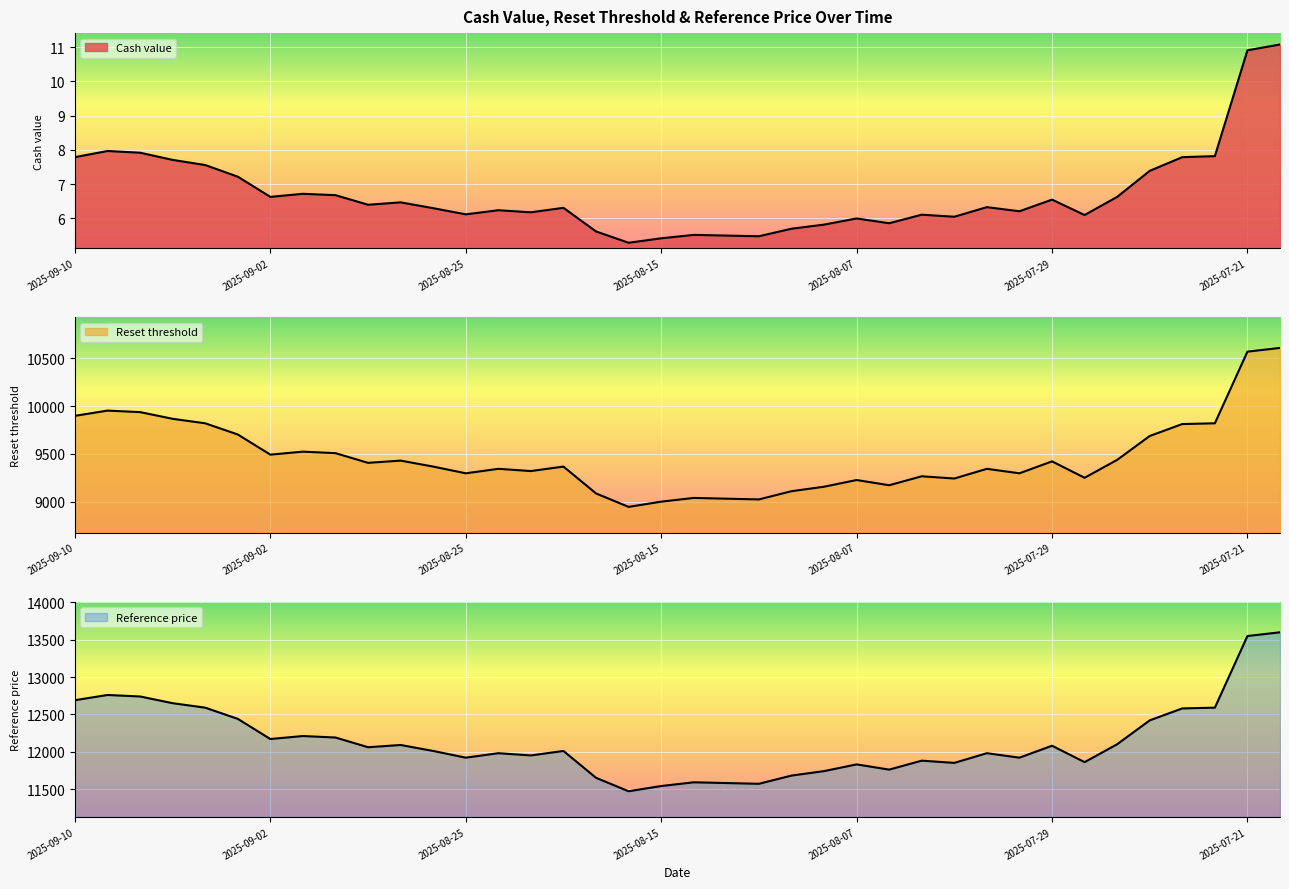

At 2025-08-27, list the series in order from largest to smallest.

Reference price, Reset threshold, Cash value